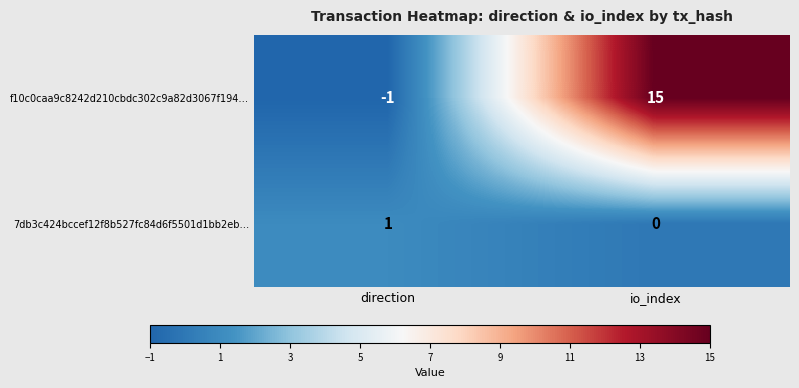

Is it true that f10c0caa9c8242d210cbdc302c9a82d3067f194… equals 3 at io_index?

False